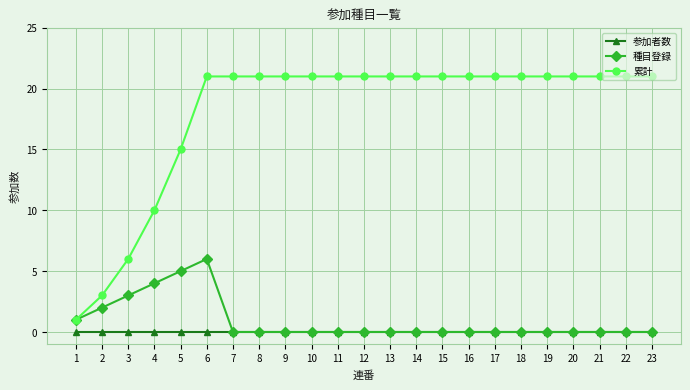

Which series has the largest total across all categories?

累計